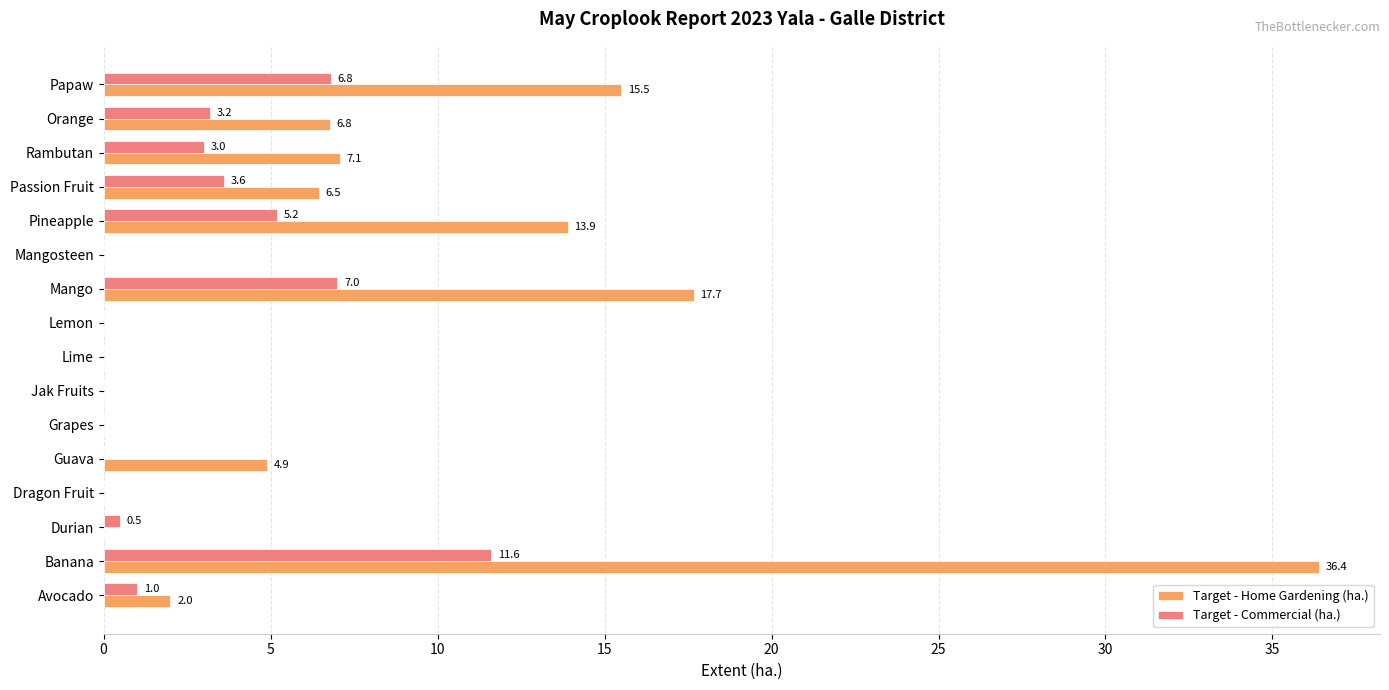

The value of Target - Home Gardening (ha.) at Banana is 36.4. True or false?

True